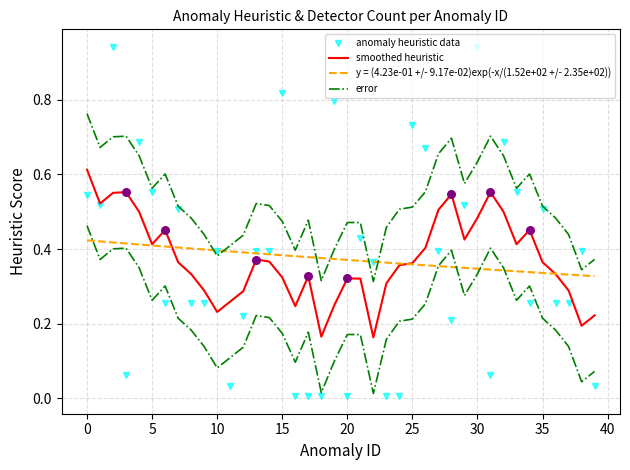

What are all the series names shown in the legend?

anomaly heuristic data, smoothed heuristic, y = (4.23e-01 +/- 9.17e-02)exp(-x/(1.52e+02 +/- 2.35e+02)), error